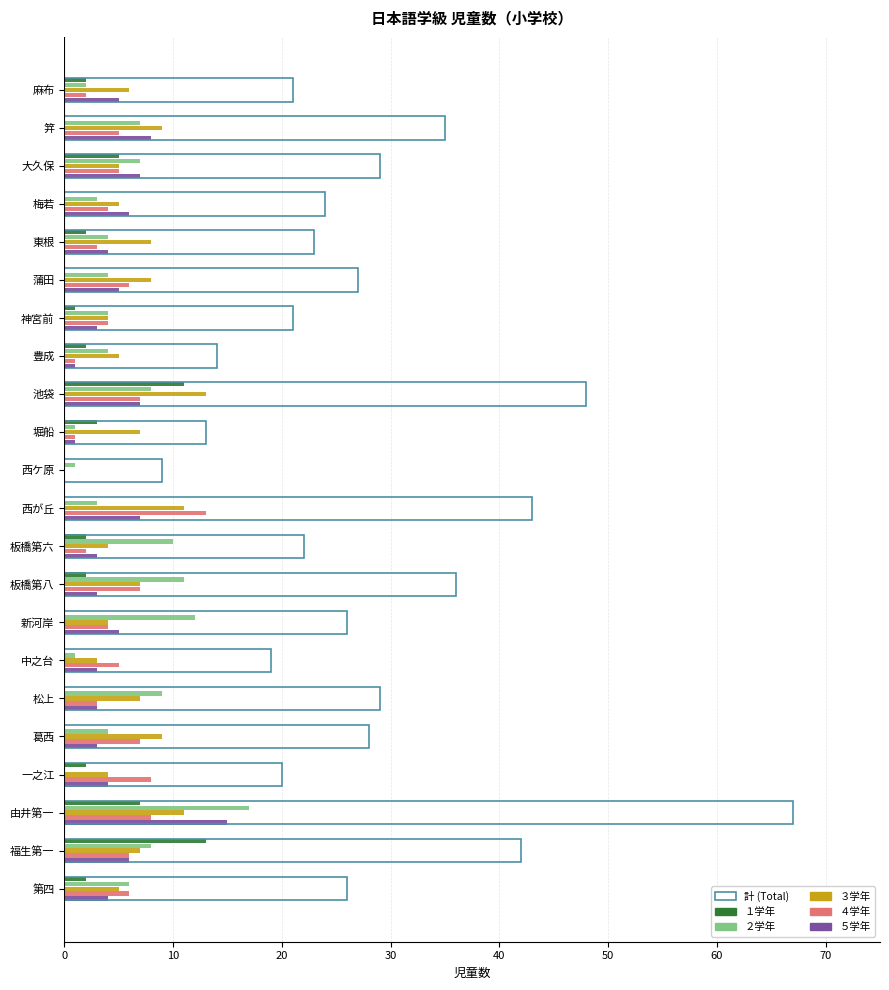

What is the greatest value displayed?

67